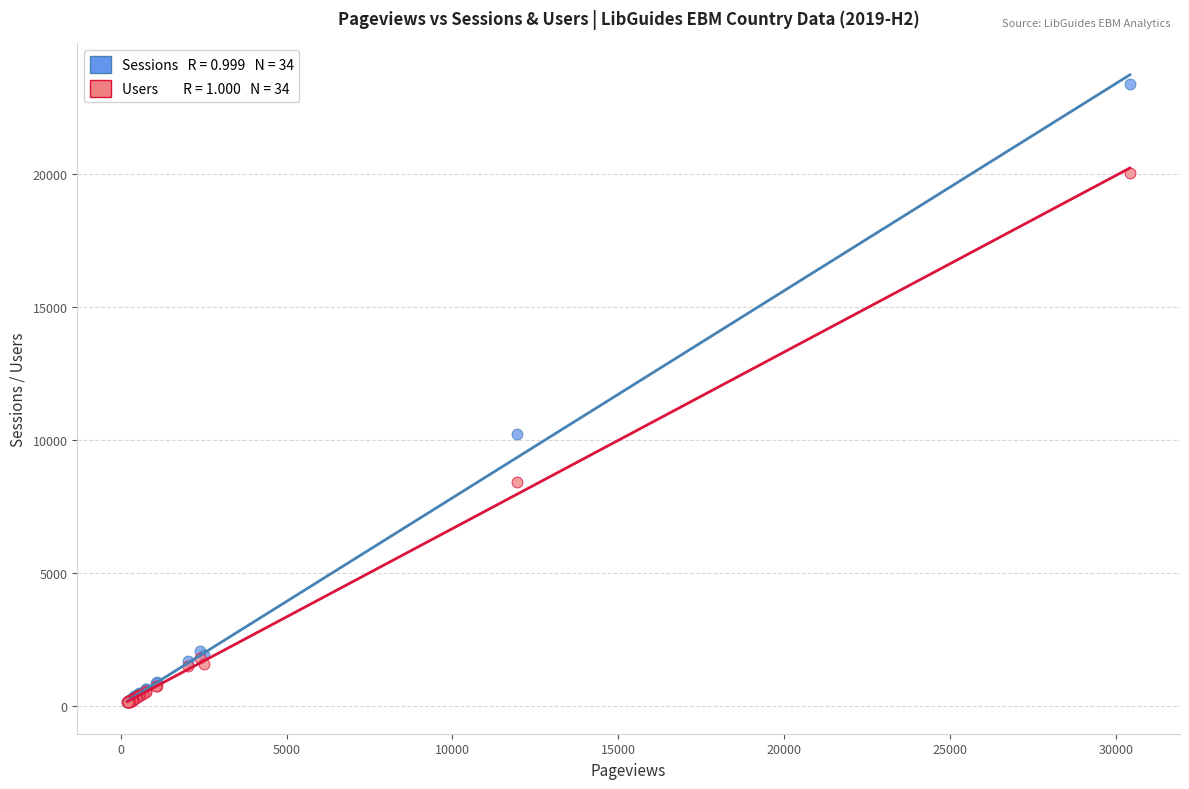

Across all series, what Y value is closest to 11765?

10218